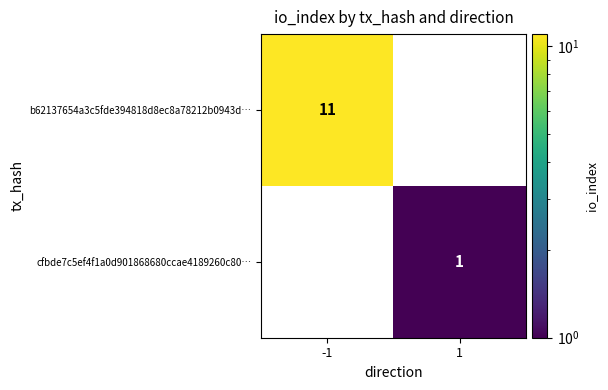

What is the greatest value displayed?

11